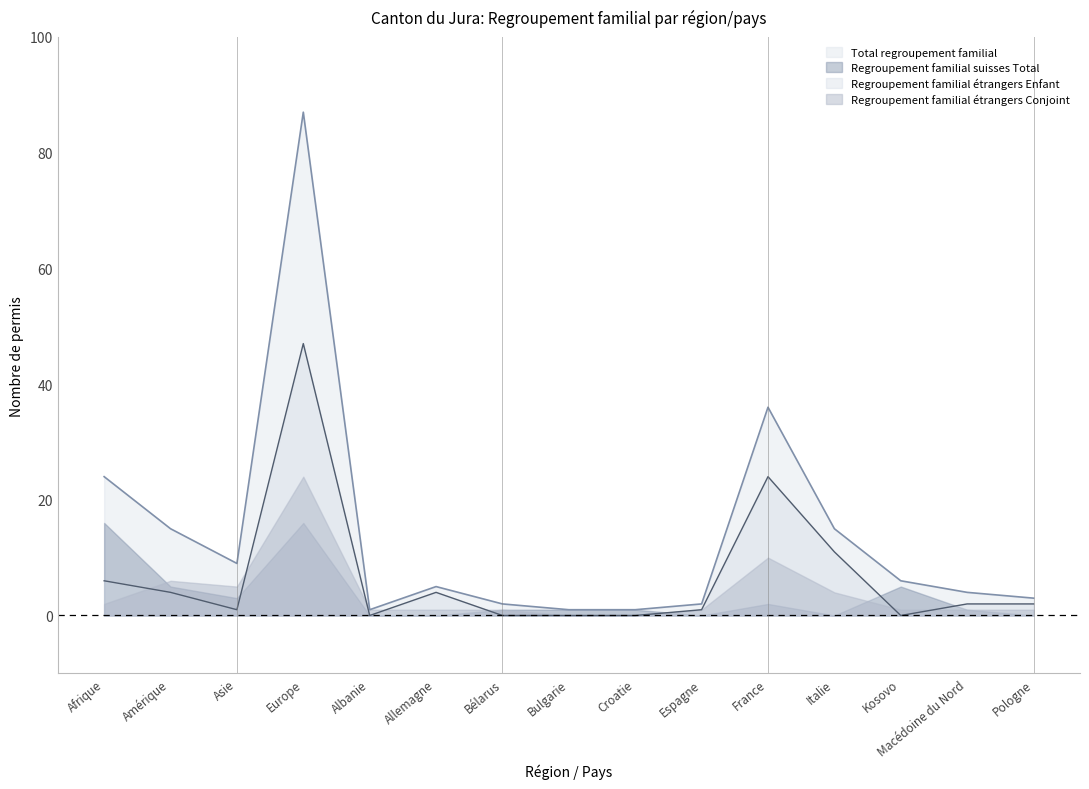

How many data points in Total regroupement familial are above 5?

7